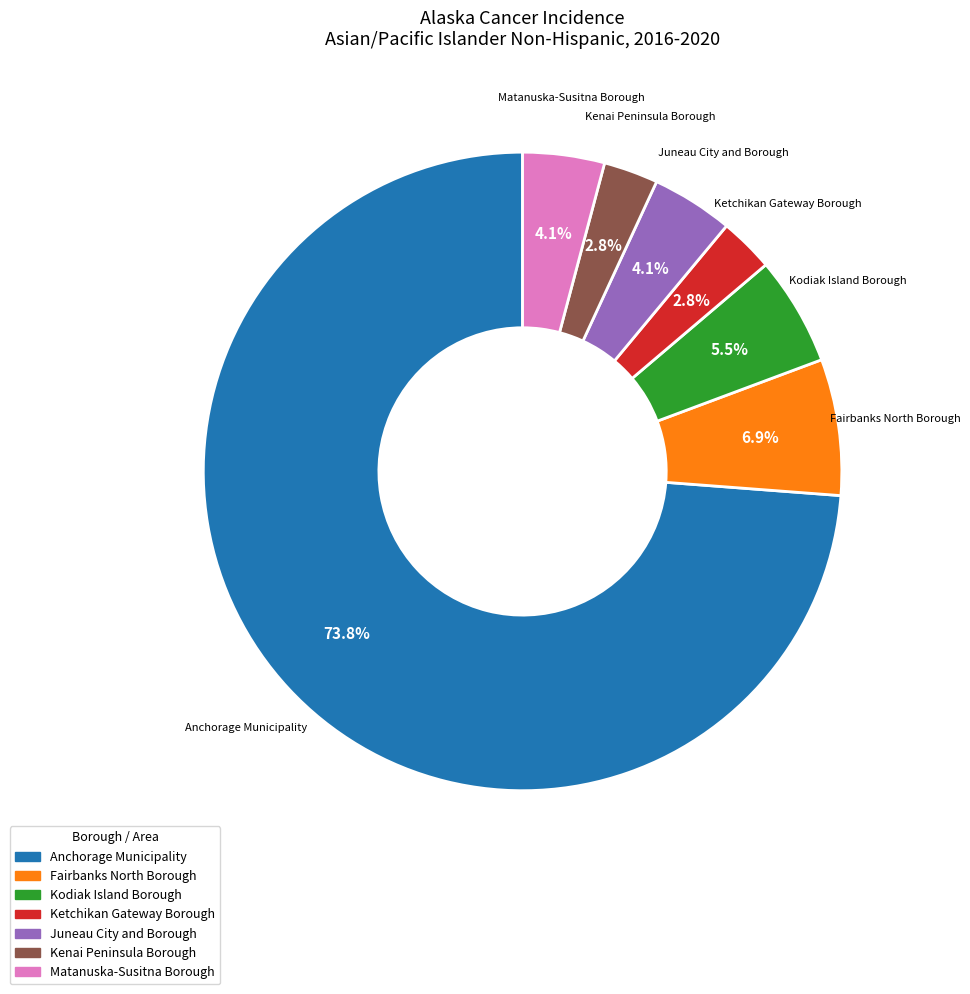

How many segments does this pie chart have?

7